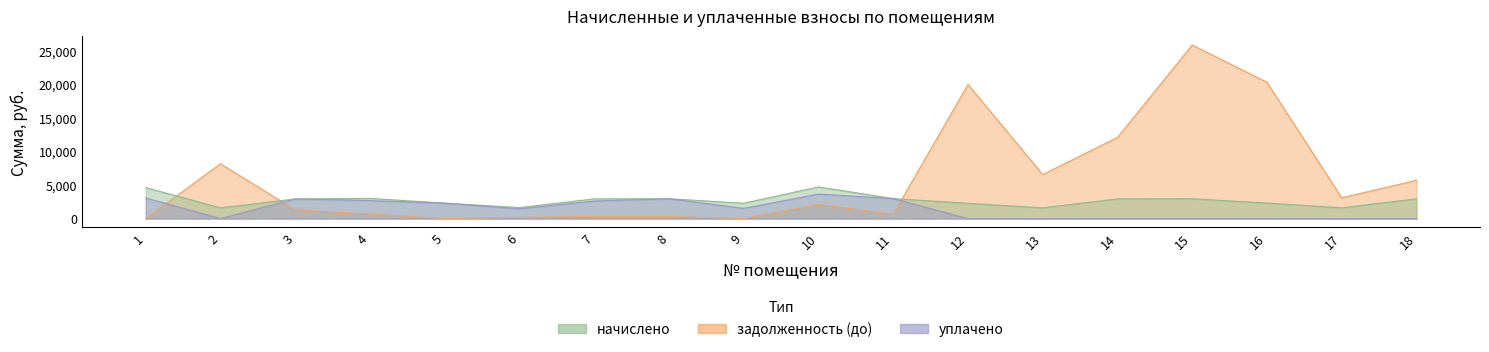

Between 5 and 17, which series saw the biggest shift?

задолженность (до)